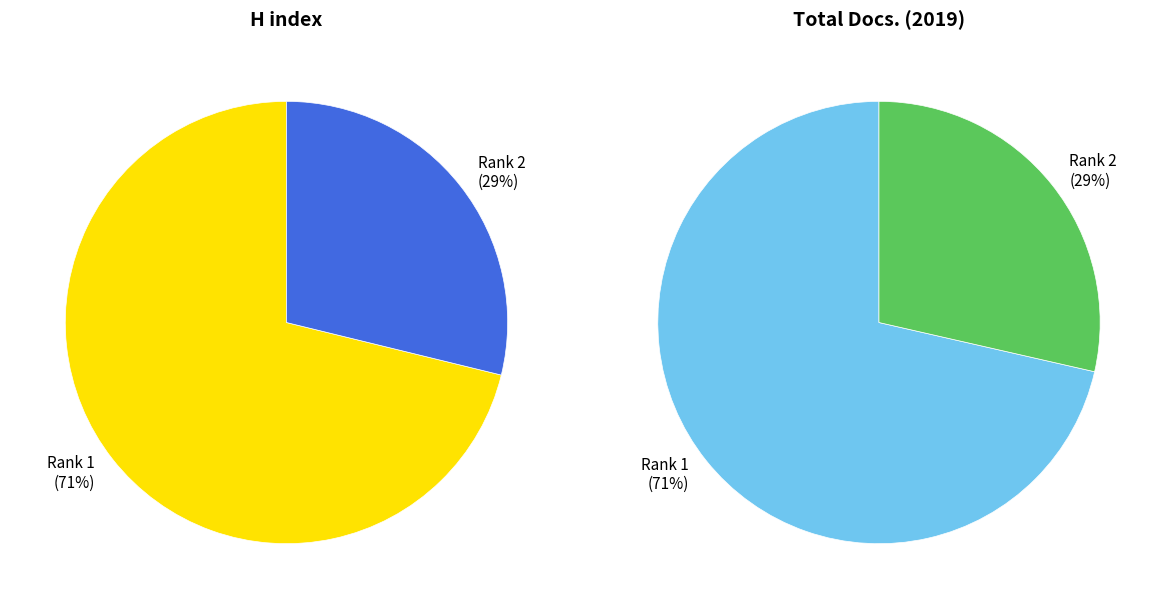

To the nearest percent, what is the combined percentage of Revista Brasileira de Oftalmologia and Arquivos Brasileiros de Oftalmologia?

100%